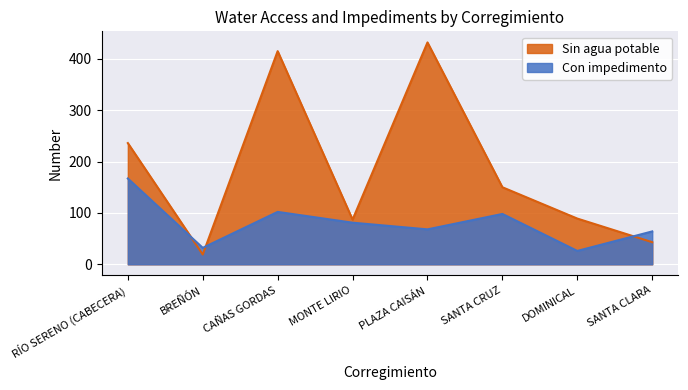

How many intersections are there between Sin agua potable and Con impedimento?

3